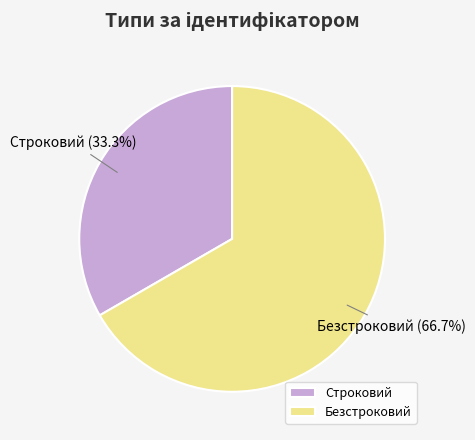

The Строковий slice represents 48% of the pie. True or false?

False